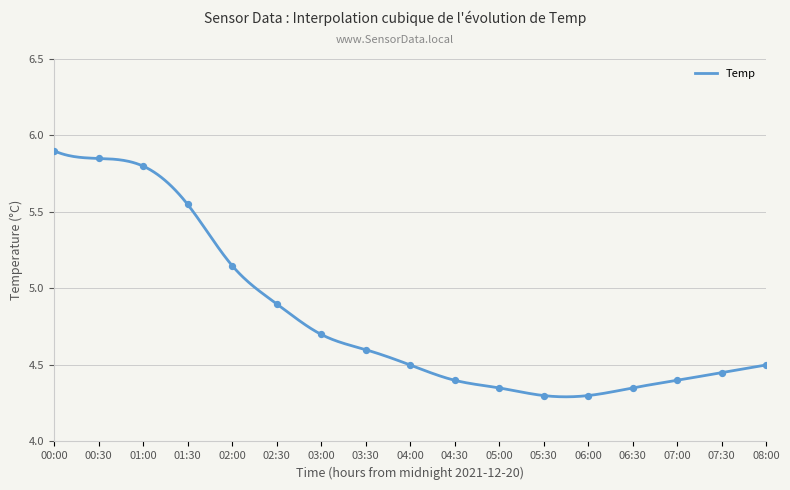

Which has a higher value, 02:00 or 07:30?

02:00